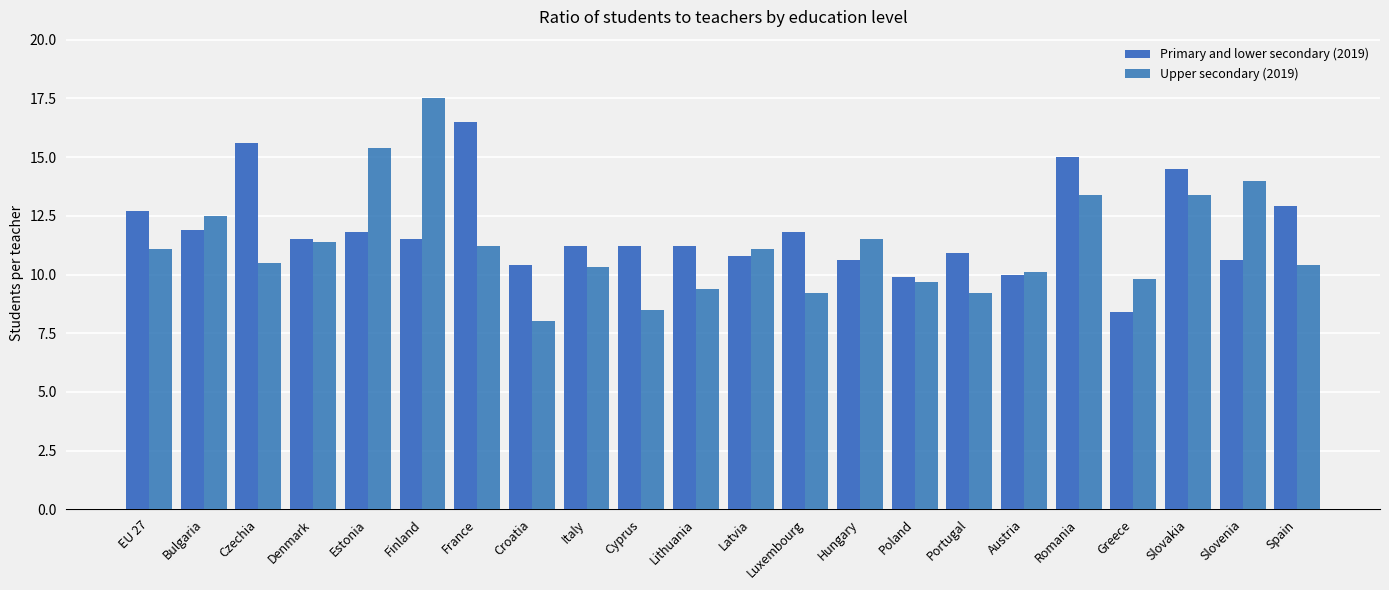

What is the label of the 16th bar from the left?

Portugal